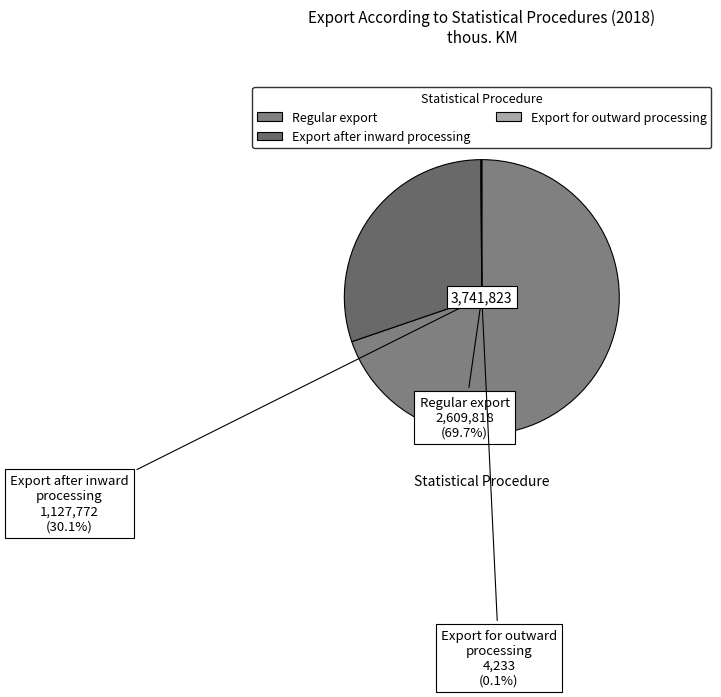

Is it true that Export after inward processing is 43% of the pie?

False